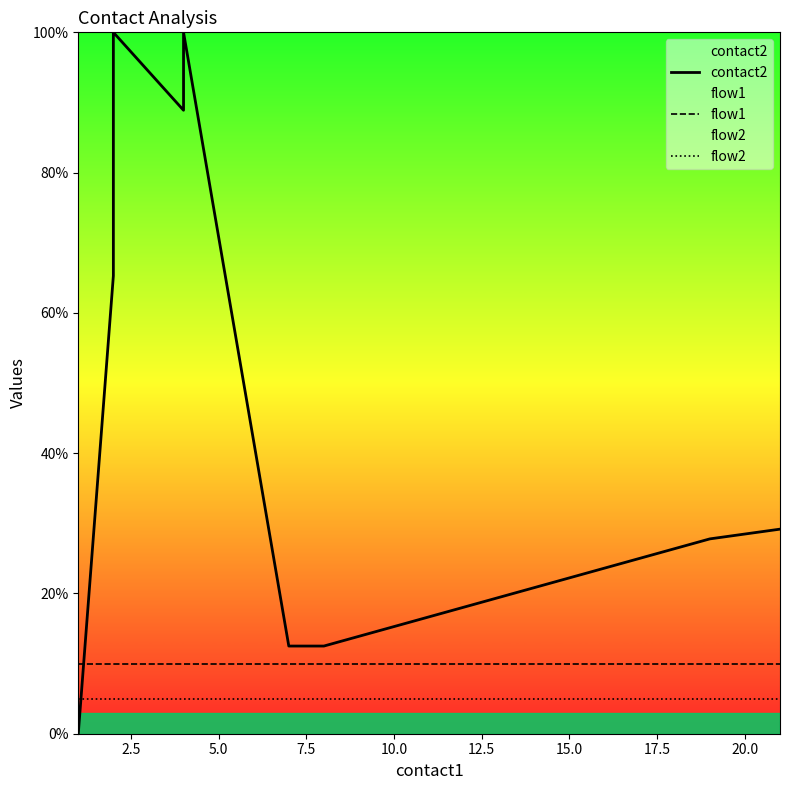

What are all the series names shown in the legend?

contact2, flow1, flow2